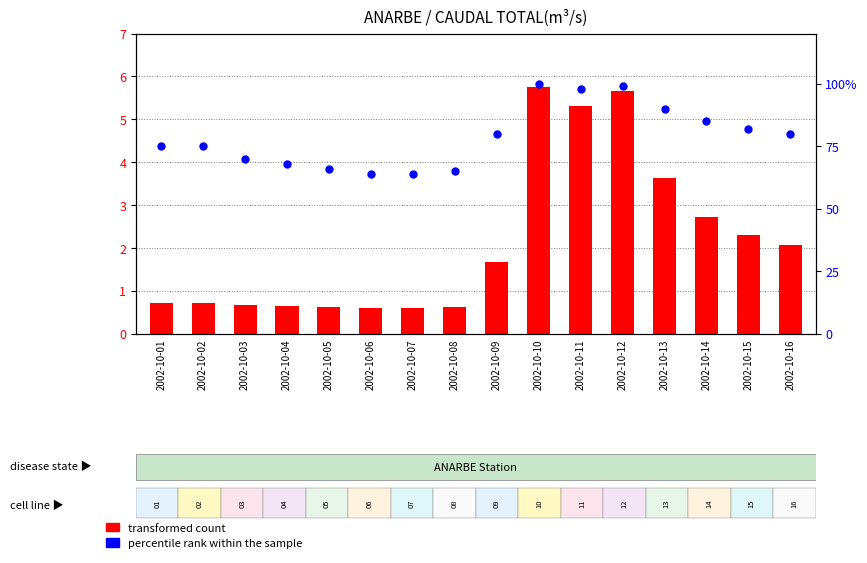

What is the total value across all series at 2002-10-06?

64.6